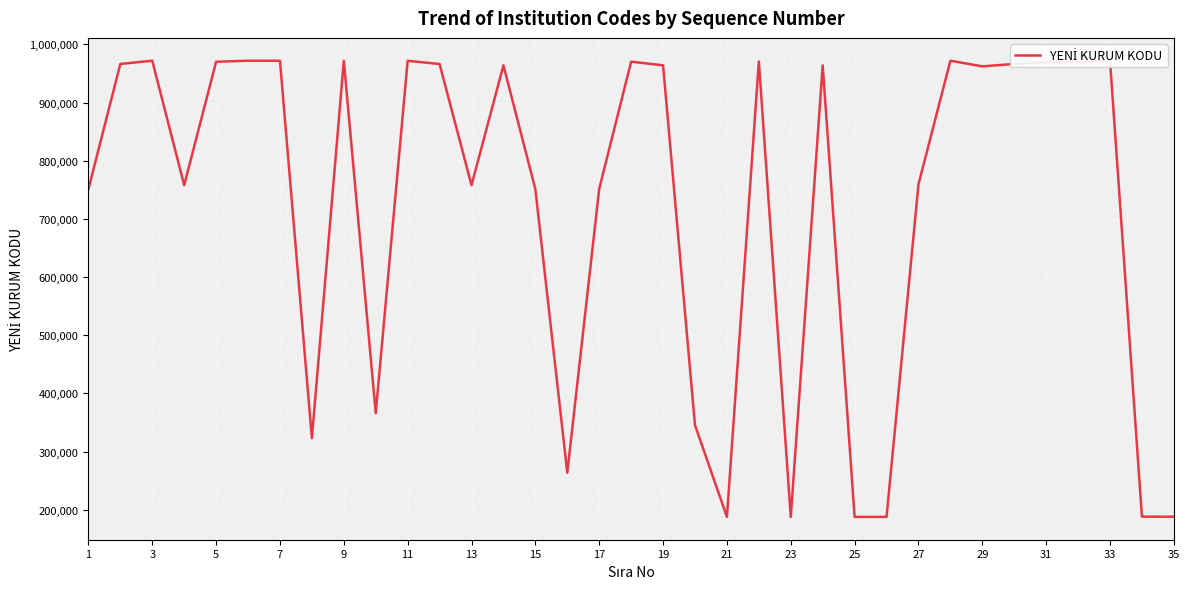

What is the minimum value shown in the chart?

187627